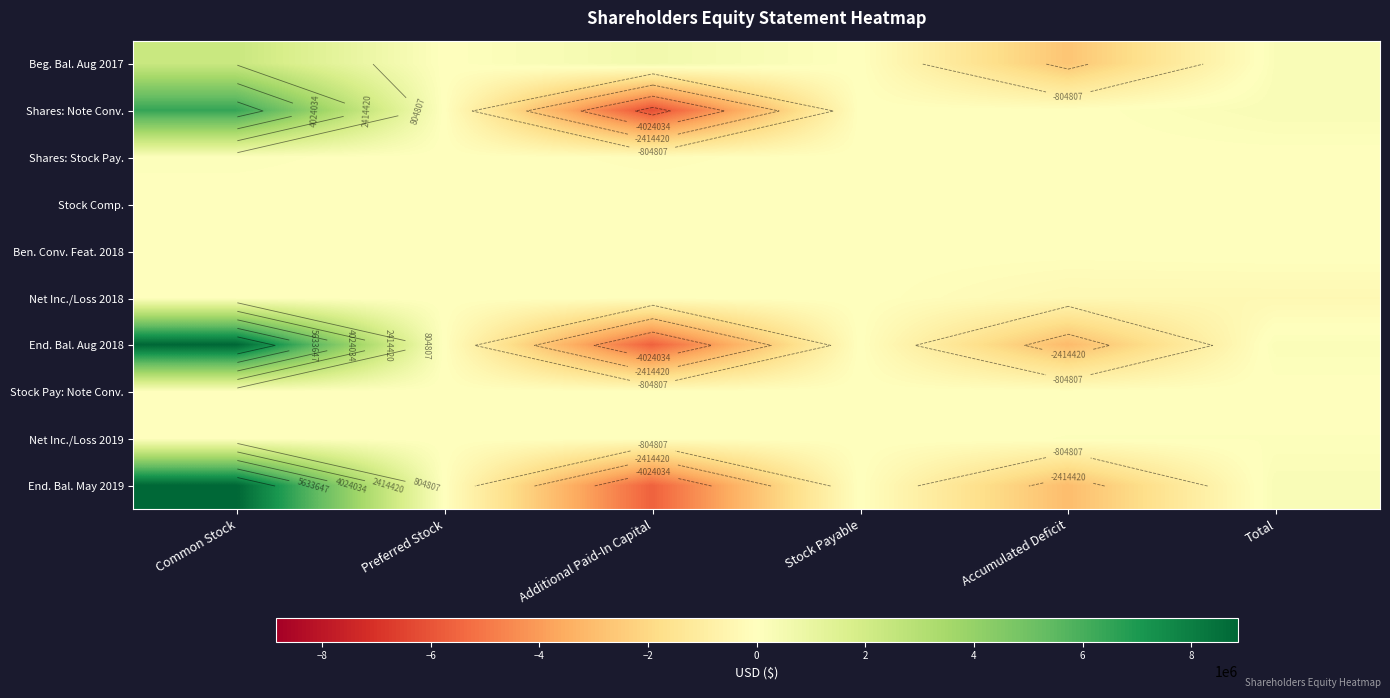

True or false: Shares: Note Conv. has a value of -8221270 at Additional Paid-In Capital.

False